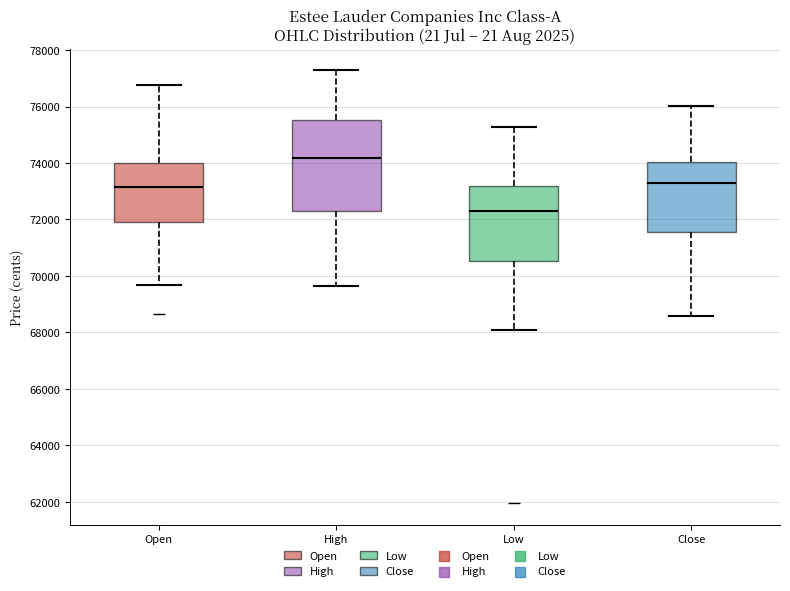

Reading left to right, read every box against the y-axis: the position of its median line, the range the box covers, and the ends of its whiskers. The values are not printed on the chart, so give them approximately, as read against the axis.

Open: median 73200, box 71800 to 74000, whiskers 69600 to 76800
High: median 74200, box 72200 to 75600, whiskers 69600 to 77200
Low: median 72200, box 70600 to 73200, whiskers 68000 to 75200
Close: median 73200, box 71600 to 74000, whiskers 68600 to 76000